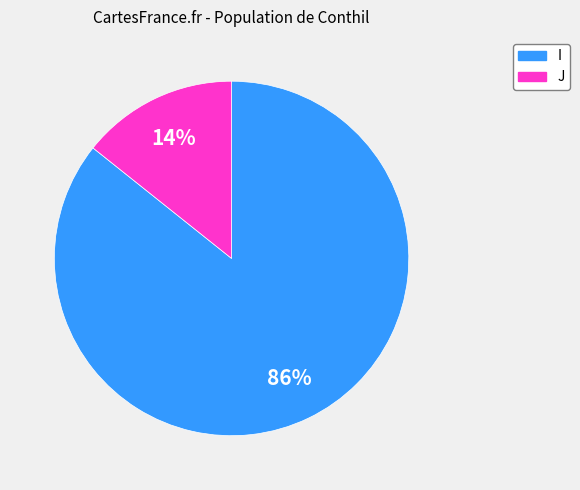

To the nearest percent, what is the combined percentage of J and I?

100%